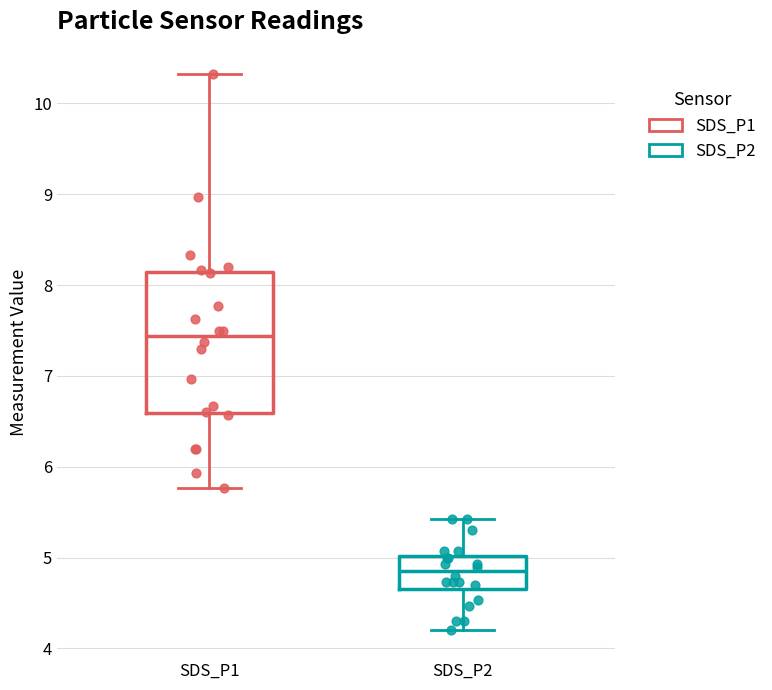

Where is the upper edge of the box for SDS_P1 on the y-axis? The values are not printed on the chart, so give them approximately, as read against the axis.

8.1